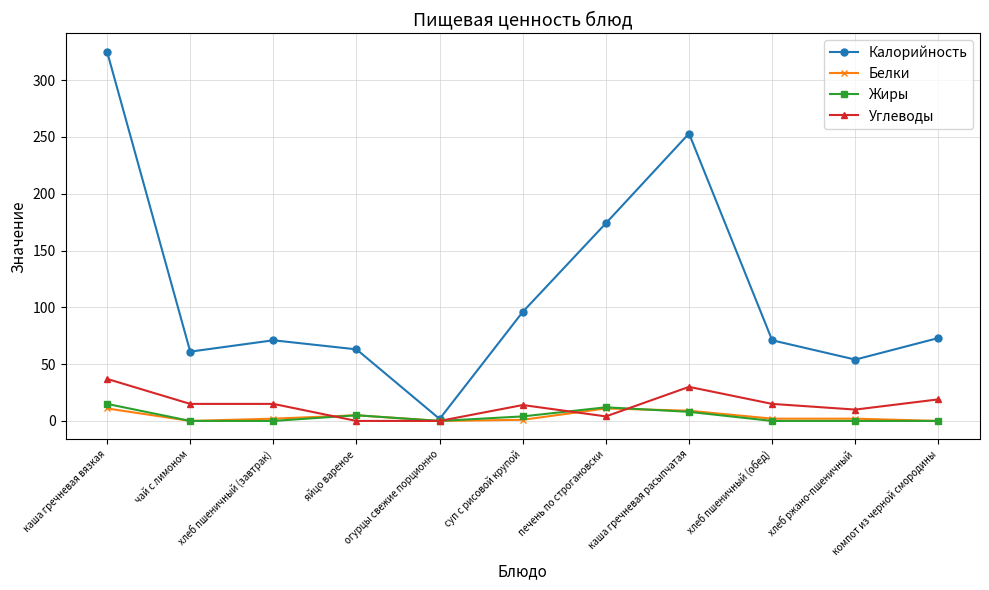

At which label does Калорийность first exceed 71?

каша гречневая вязкая